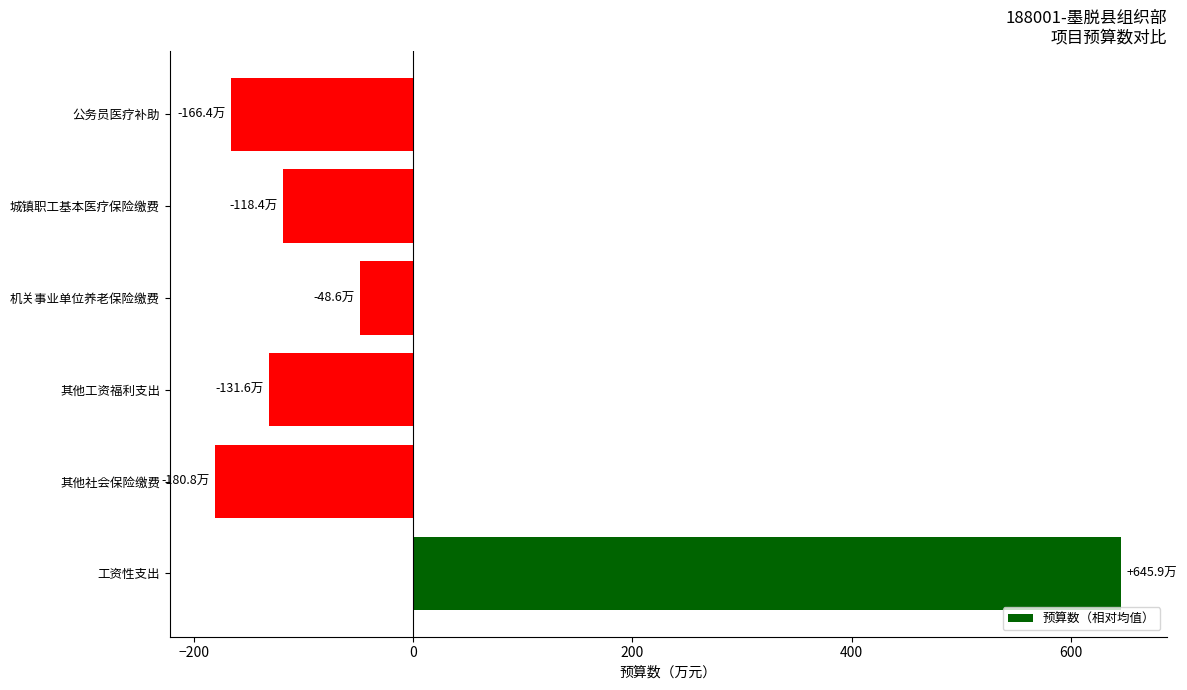

Reading bottom to top, extract all data points from this chart.

工资性支出=645.9	其他社会保险缴费=-180.8	其他工资福利支出=-131.6	机关事业单位养老保险缴费=-48.6	城镇职工基本医疗保险缴费=-118.4	公务员医疗补助=-166.4